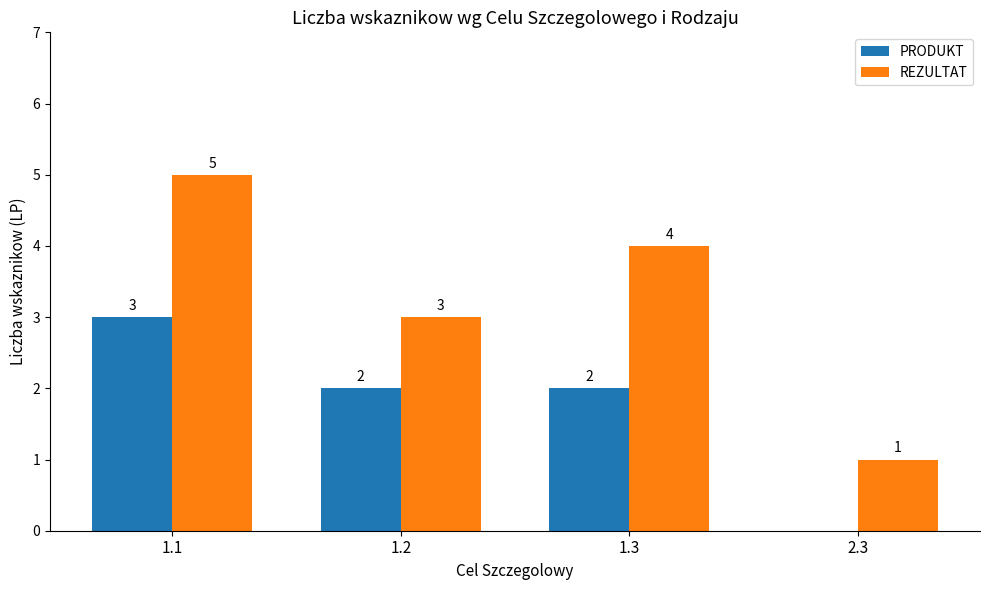

Which series has the largest range (max minus min)?

REZULTAT